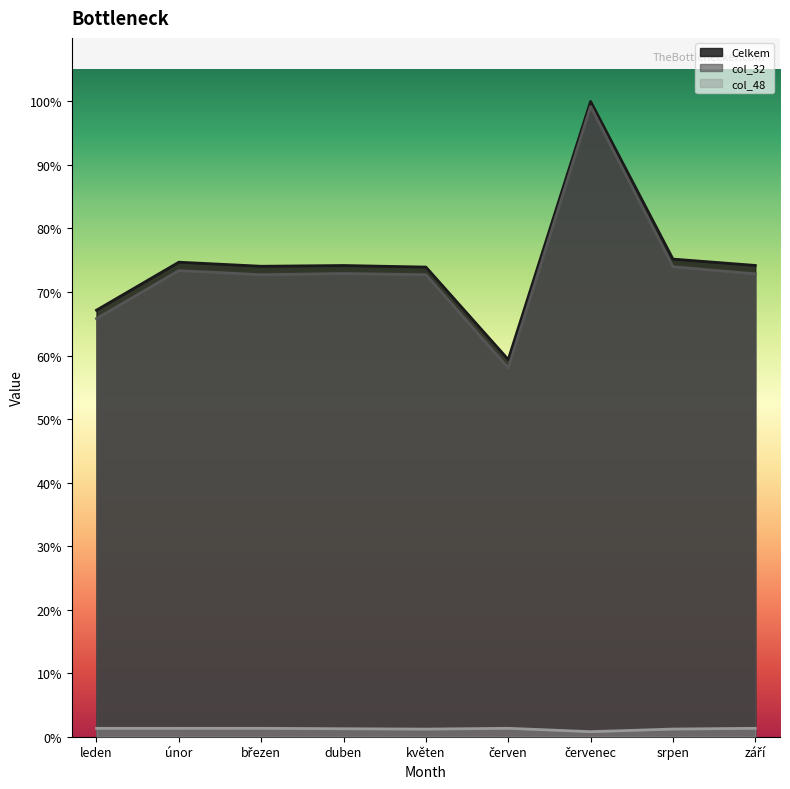

True or false: col_32 and Celkem cross at least once.

False